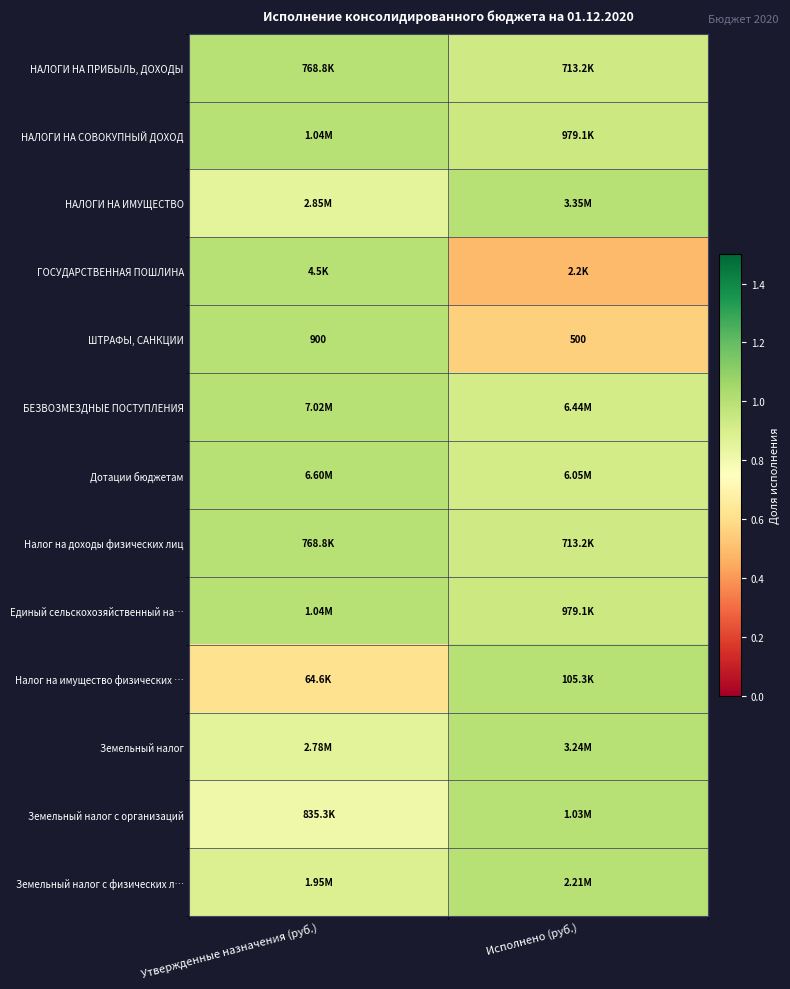

Is it true that Земельный налог с физических л… equals 0.4 at Исполнено (руб.)?

False